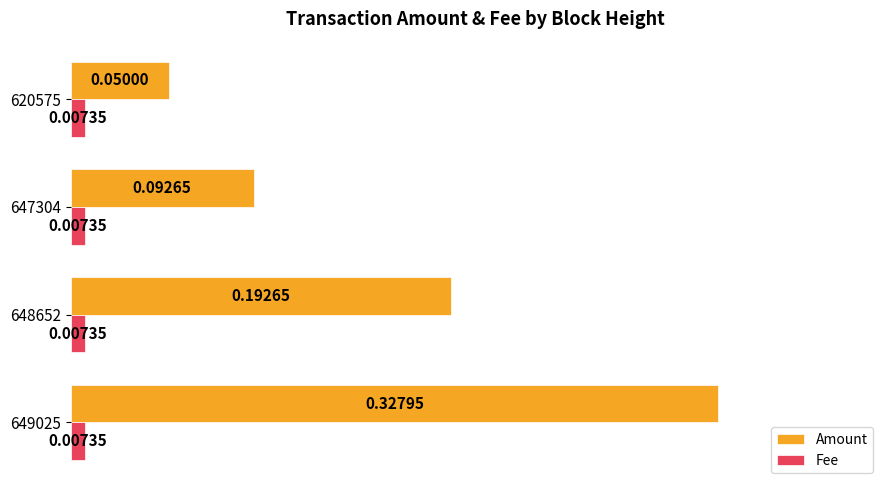

Is the value of Amount at 649025 greater than the value of Fee at 620575?

Yes